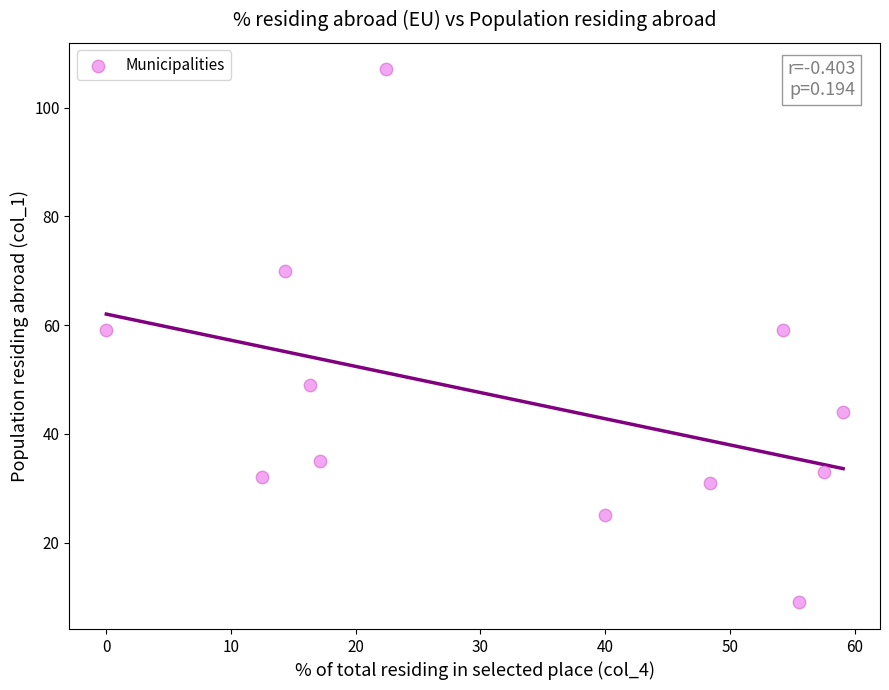

What is the range of Y values (max minus min)?

98